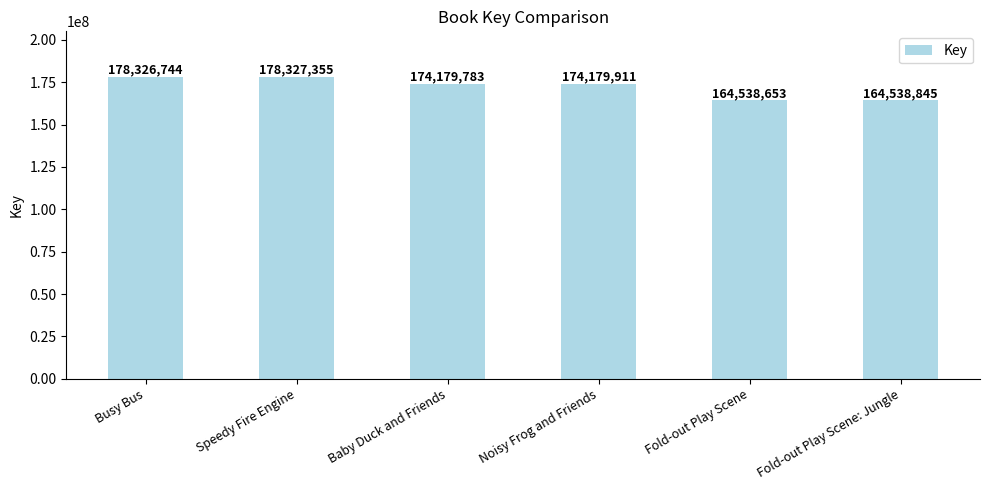

What is the difference between the second highest and second lowest values?

13787899